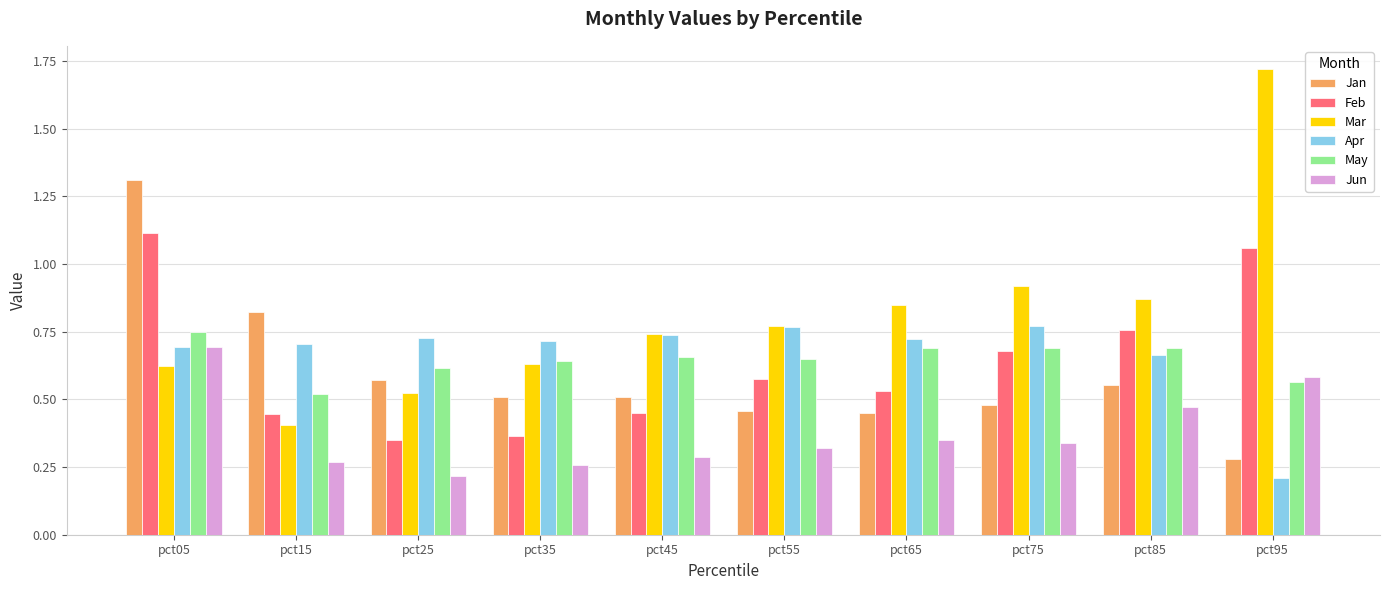

How many bars are there in each group?

6